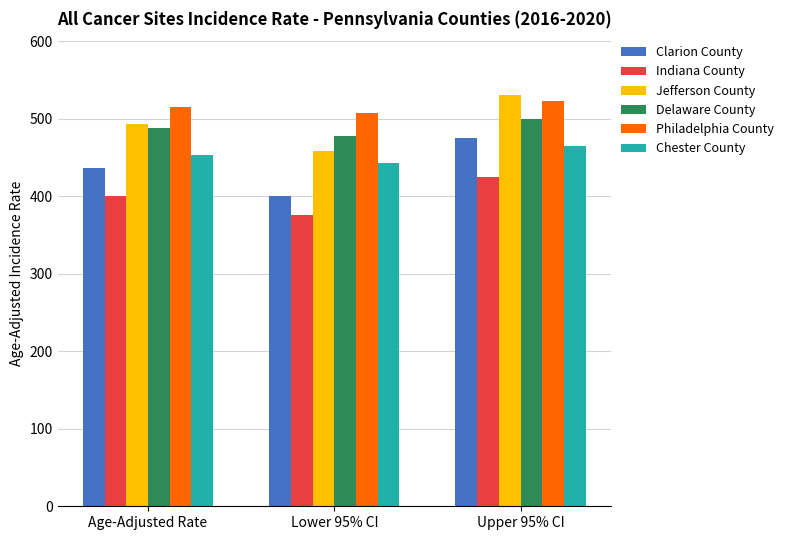

Is the value of Jefferson County at Upper 95% CI greater than the value of Chester County at Lower 95% CI?

Yes